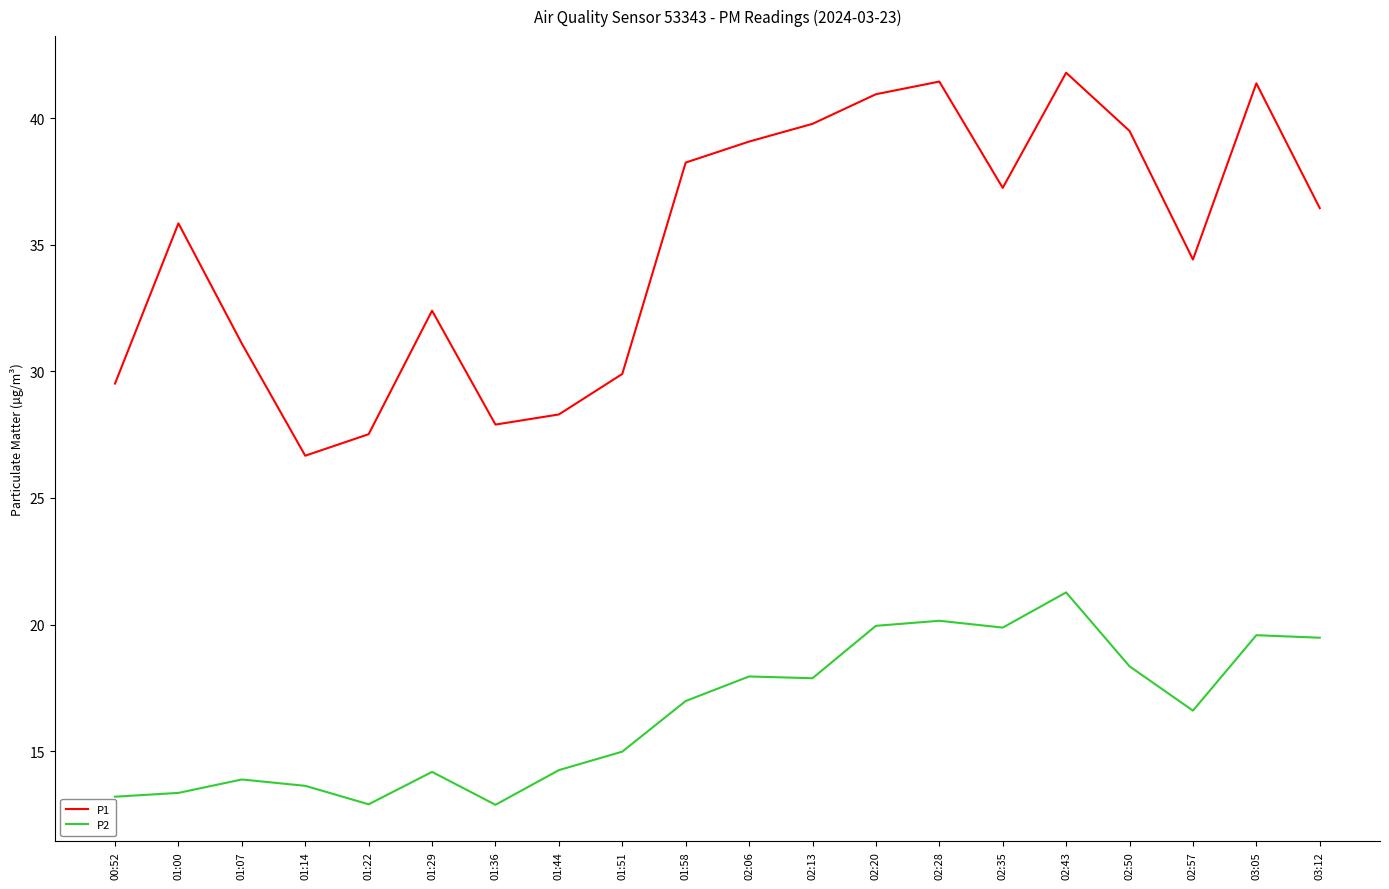

Is the value of P1 at 02:28 greater than the value of P2 at 02:06?

Yes